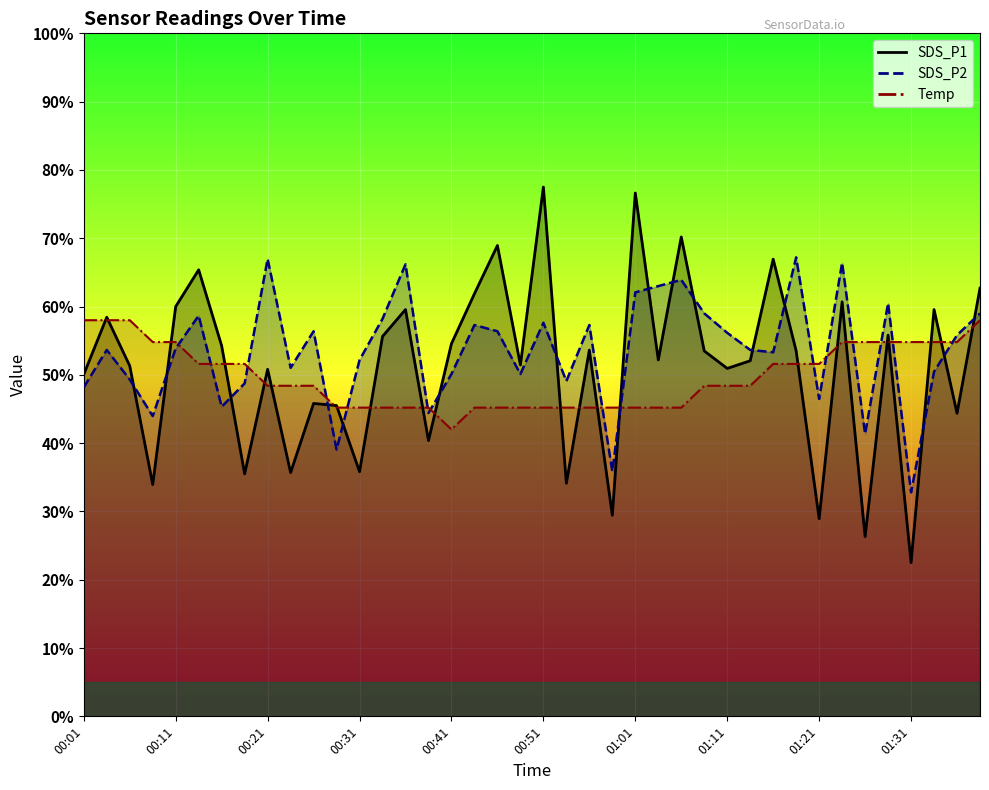

Rank the series by their average value, from lowest to highest.

Temp, SDS_P1, SDS_P2